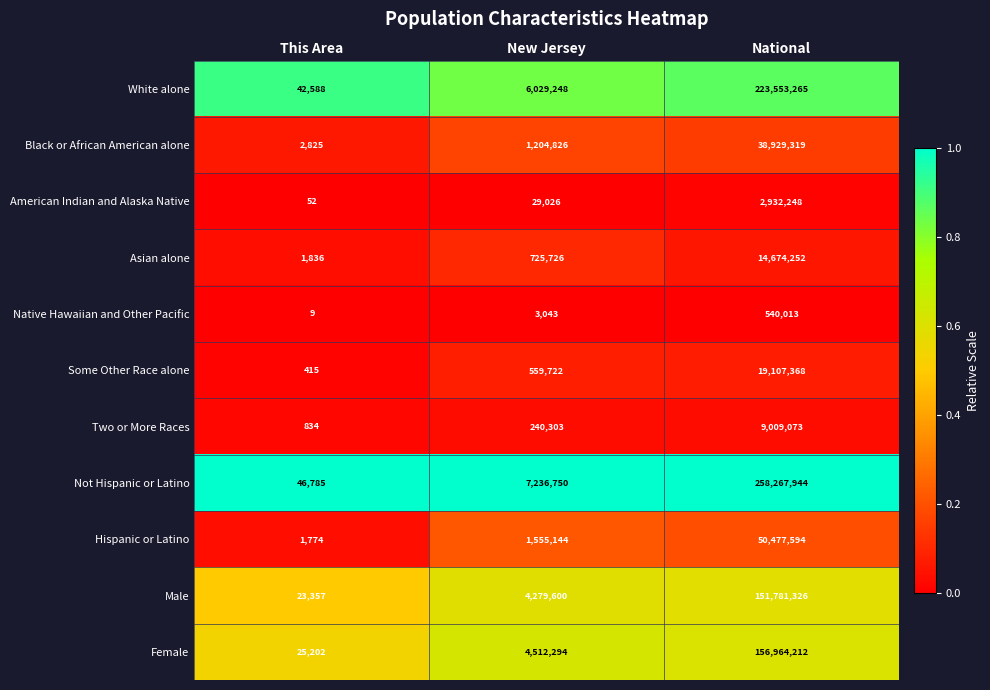

What is the approximate value of Male at National?

151781326